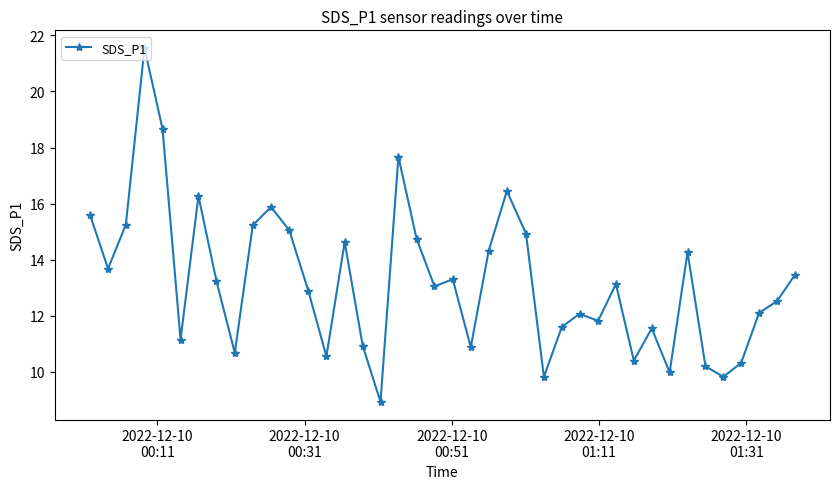

What is the value of the 30th point from the left?

13.1